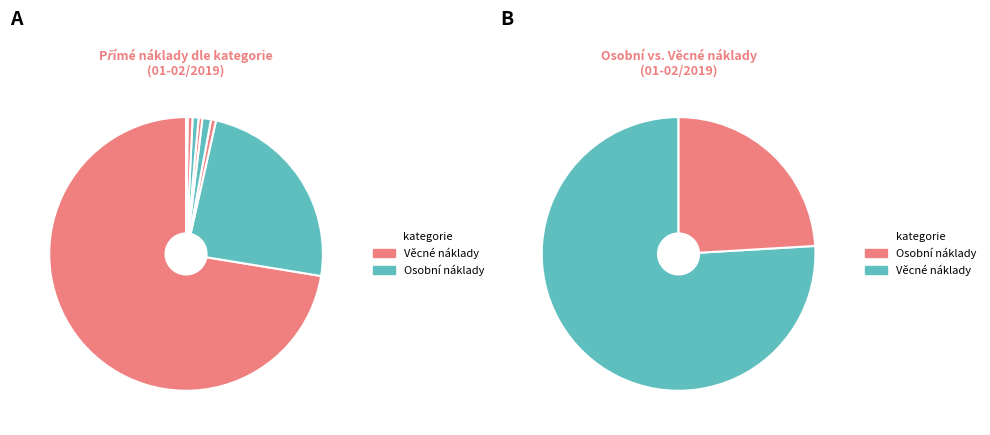

Is there any slice that represents more than half of the pie?

Yes